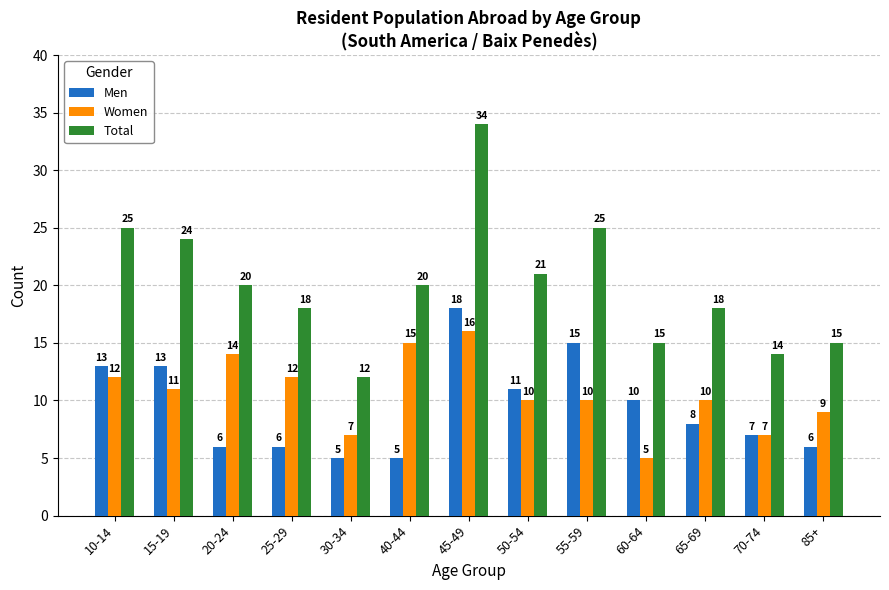

What is the difference between the highest and lowest values at 15-19?

13